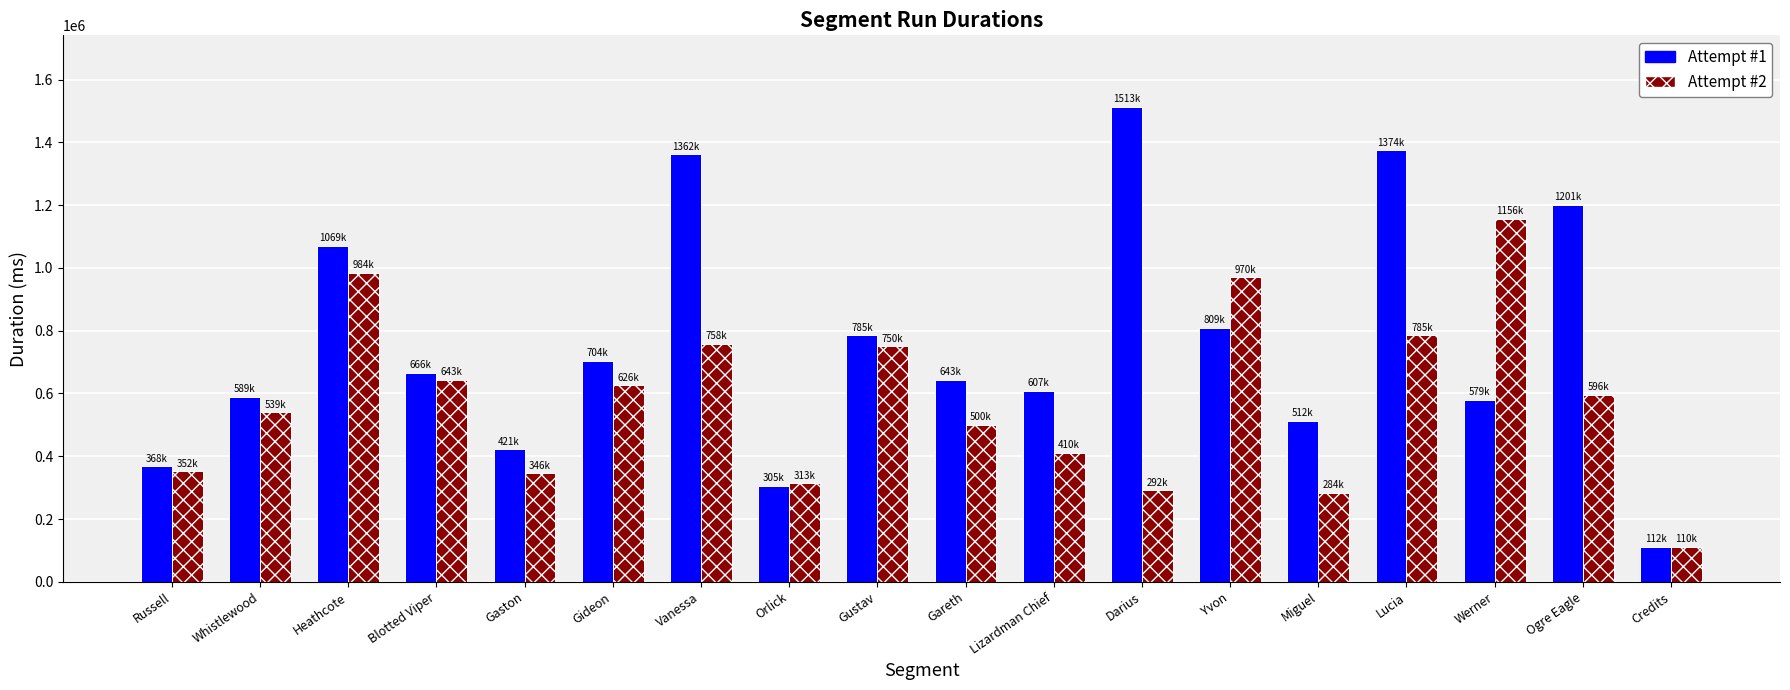

Is it true that Attempt #2 equals 334902 at Gareth?

False